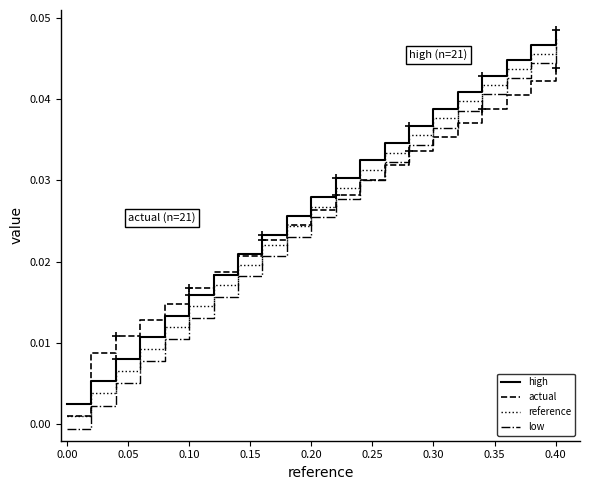

What are all the series names shown in the legend?

high, actual, reference, low